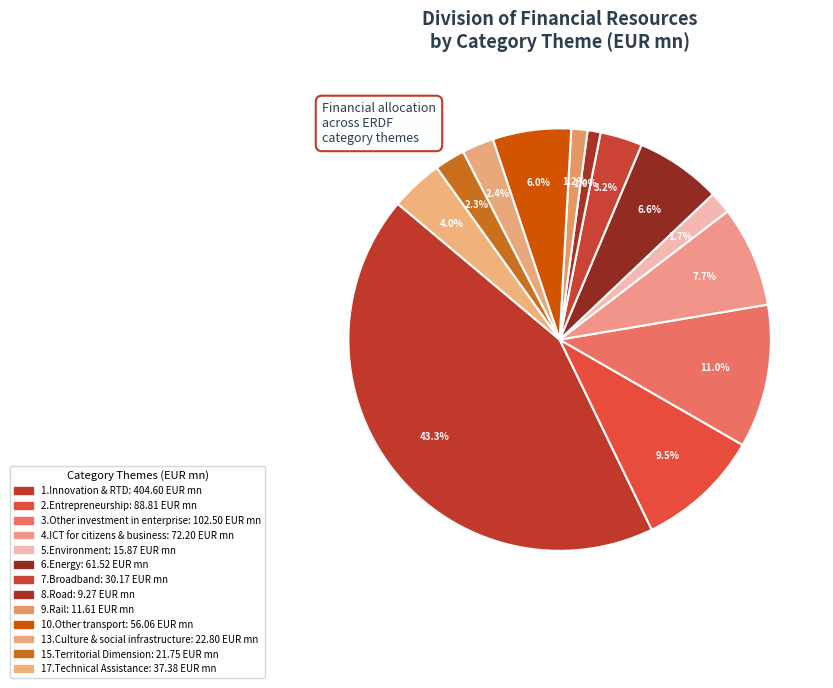

To the nearest percent, what is the combined percentage of 1.Innovation & RTD and 2.Entrepreneurship?

53%